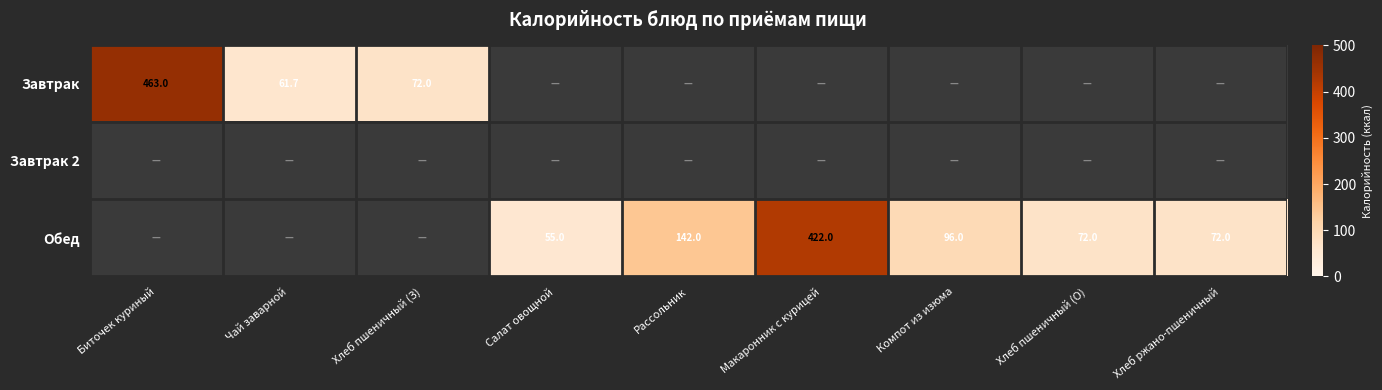

Is it true that Завтрак equals 463.0 at Биточек куриный?

True